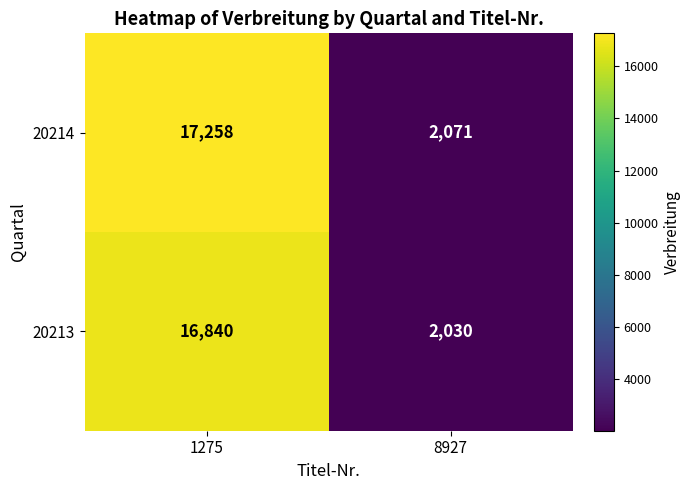

How many data points does each series have?

2